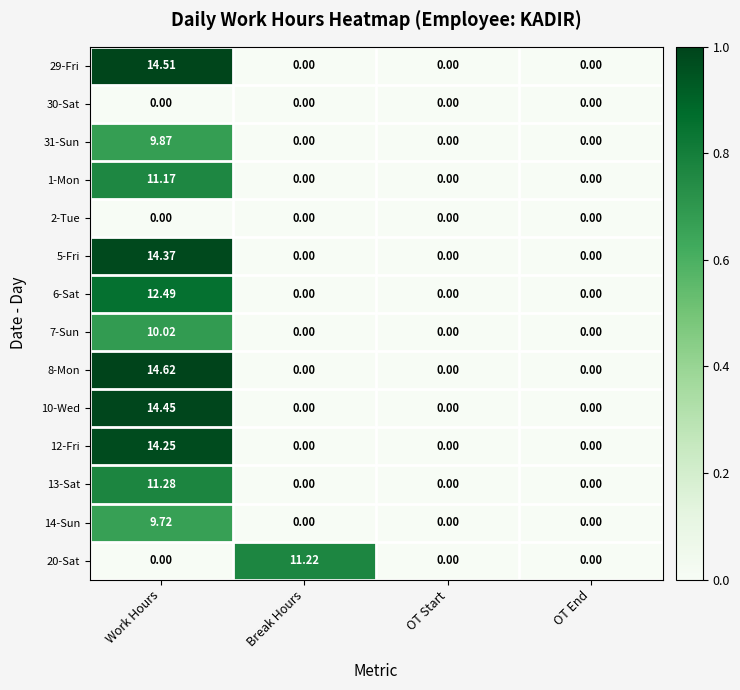

At which category is the sum across all series the highest?

Work Hours